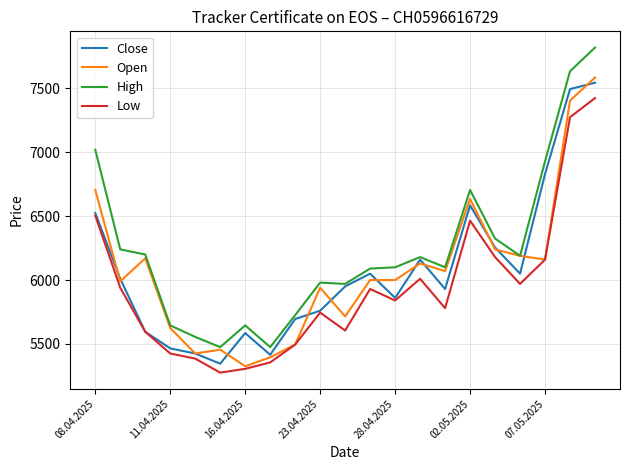

In Close, how many points are higher than both neighbors (excluding endpoints)?

4